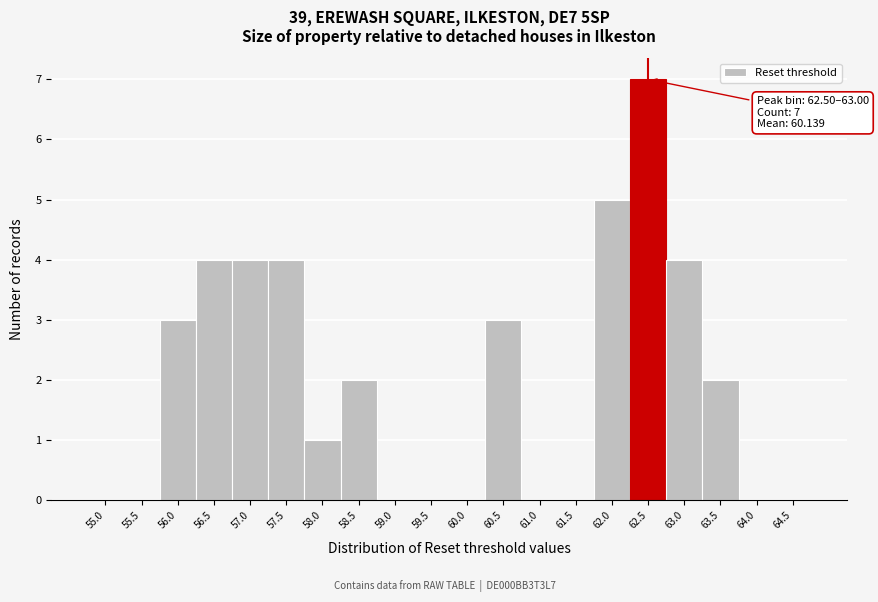

Reading left to right, extract all data points from this chart.

55.0=0	55.5=0	56.0=3	56.5=4	57.0=4	57.5=4	58.0=1	58.5=2	59.0=0	59.5=0	60.0=0	60.5=3	61.0=0	61.5=0	62.0=5	62.5=7	63.0=4	63.5=2	64.0=0	64.5=0